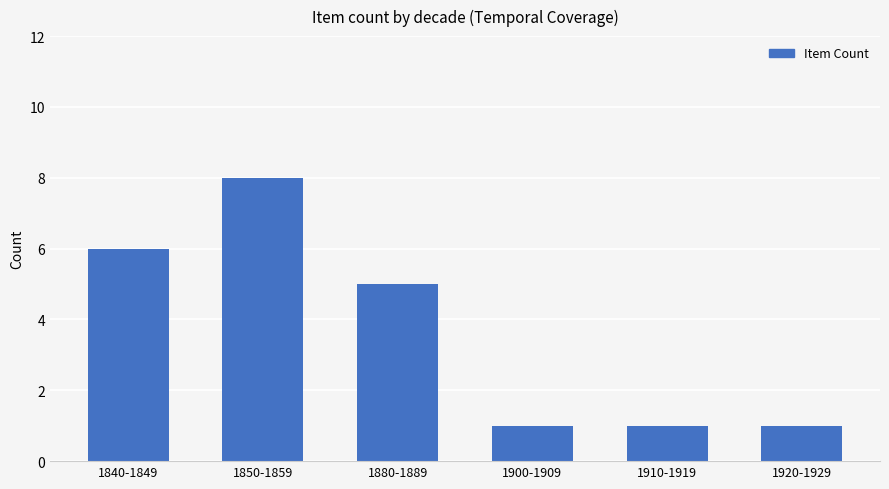

Reading left to right, list all the values displayed in this chart.

6	8	5	1	1	1